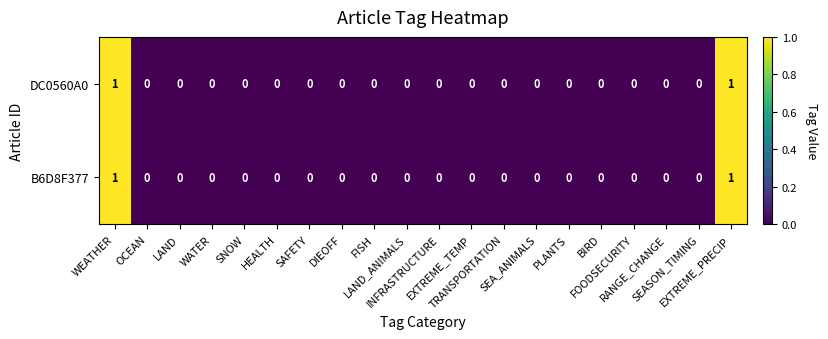

How many B6D8F377 values are between 0 and 1?

20